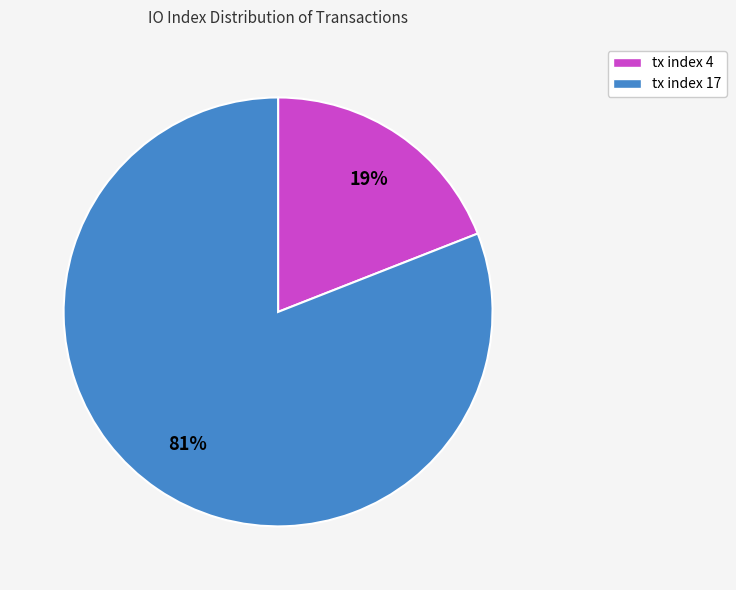

To the nearest percent, what is the difference between the tx index 17 and tx index 4 slice percentages?

62%